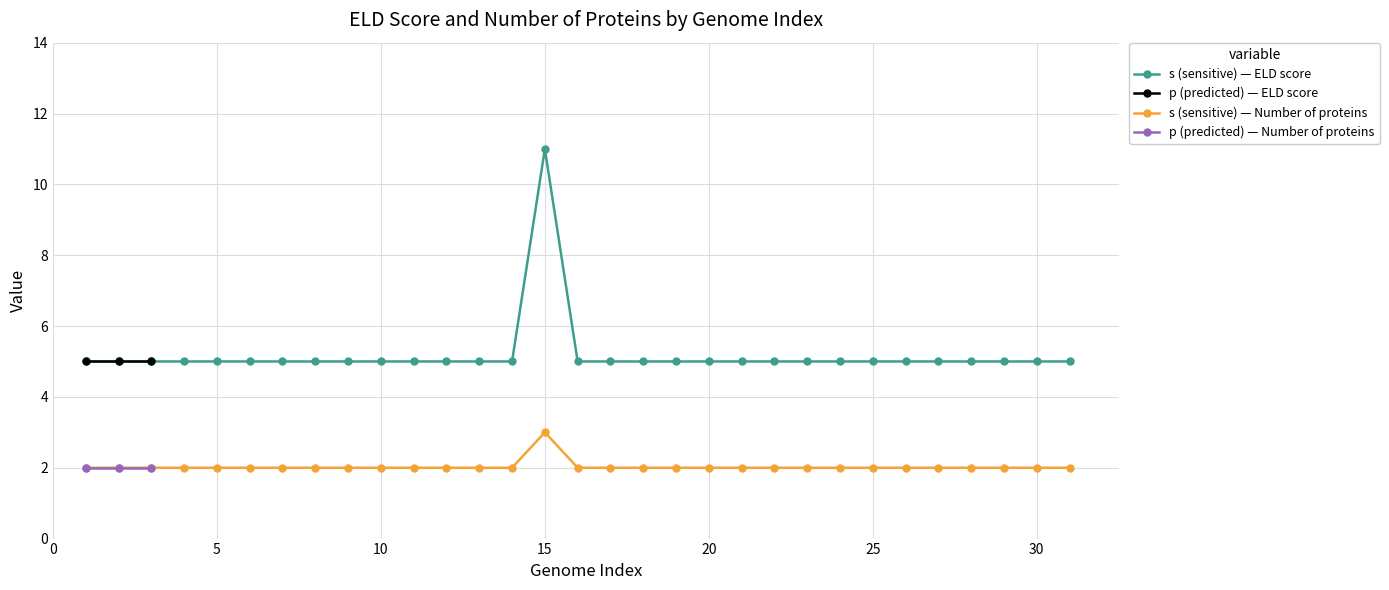

Which category has the highest value in the s (sensitive) — ELD score series?

15